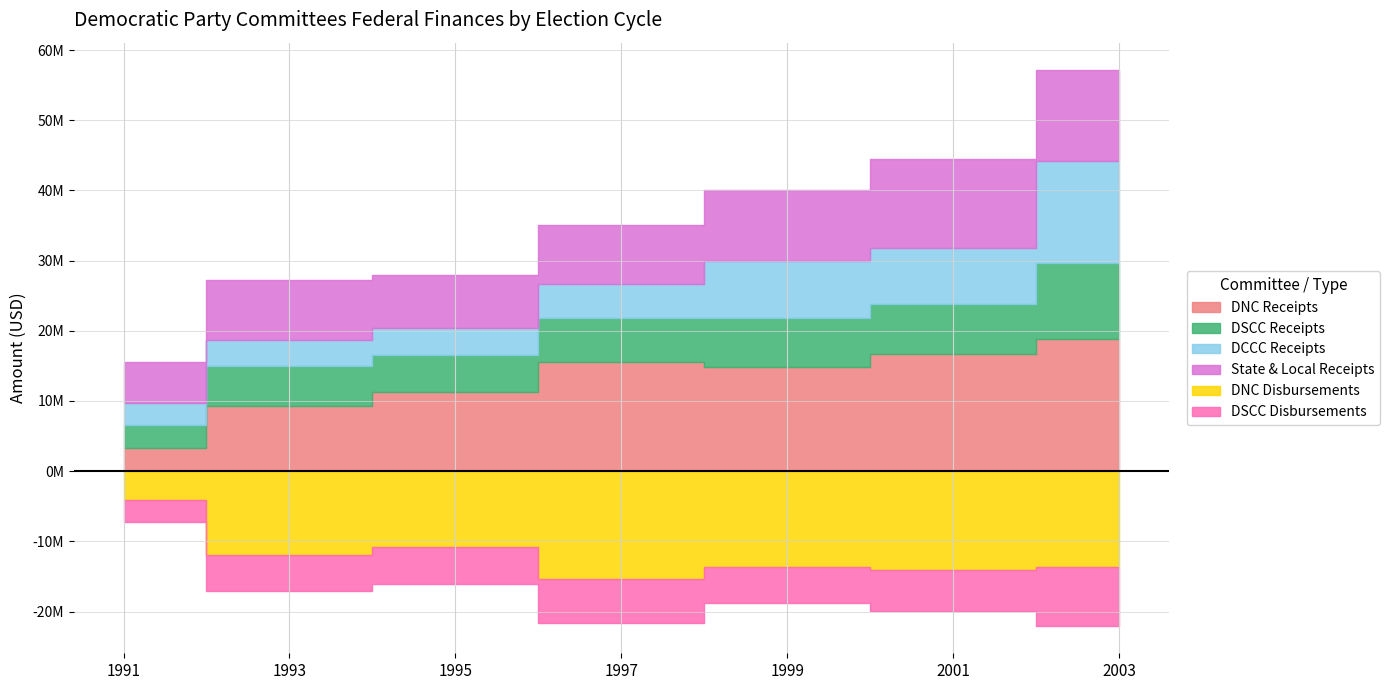

Which category has the highest value in the DSCC Receipts series?

2003